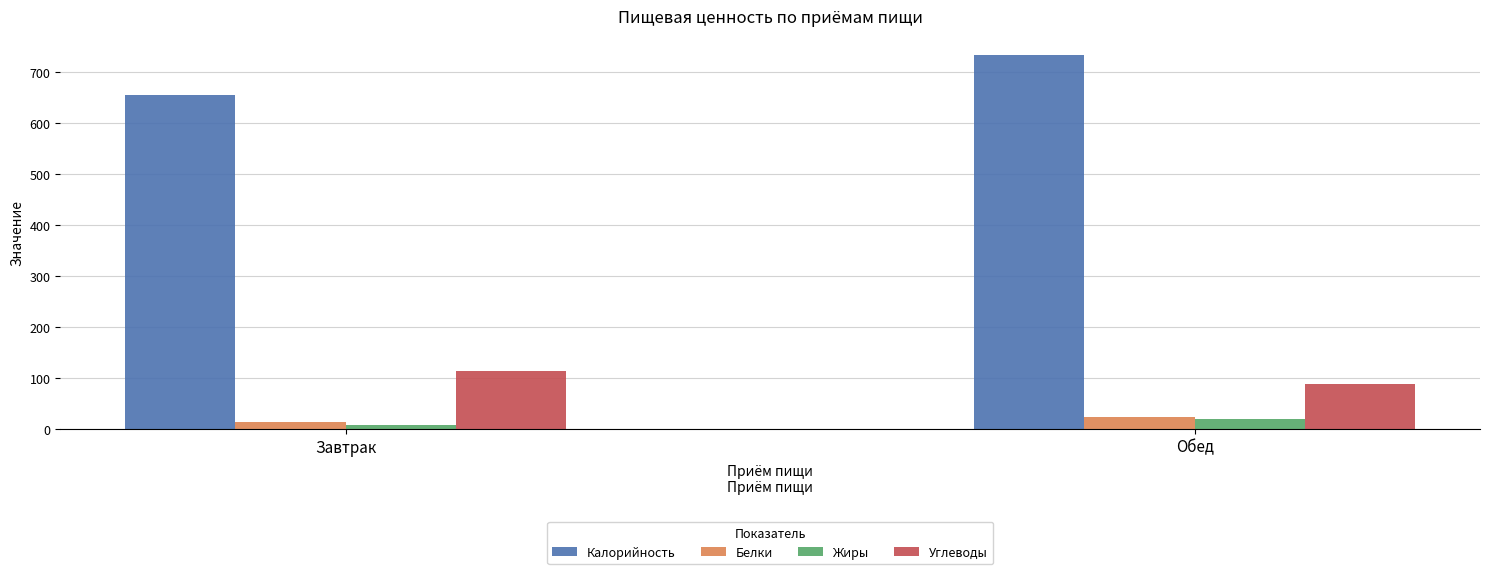

Count the number of data series in this chart.

4